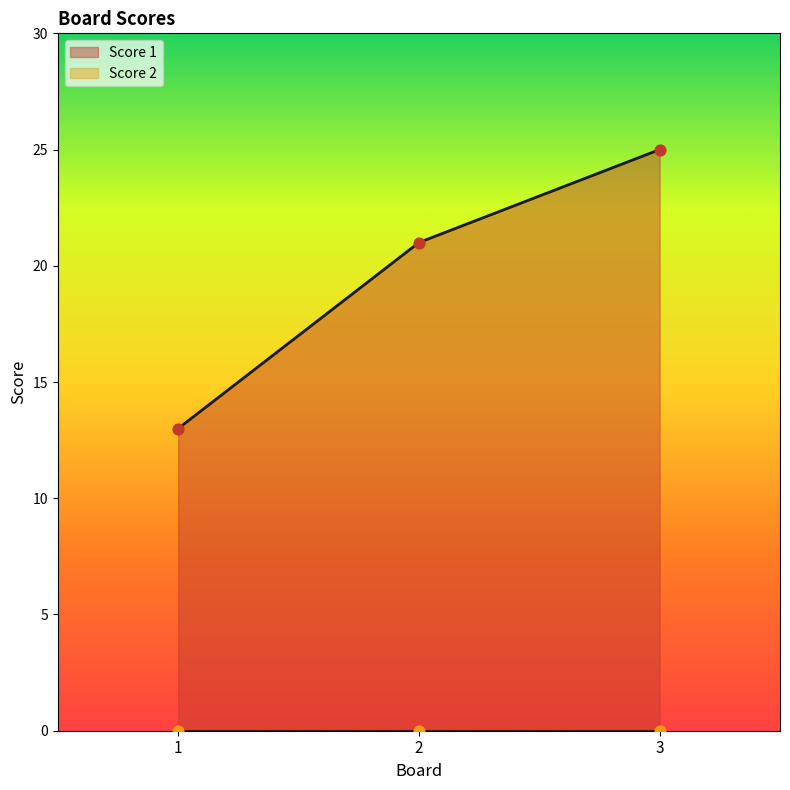

What is the ratio of the value at 3 to the value at 2?

1.2